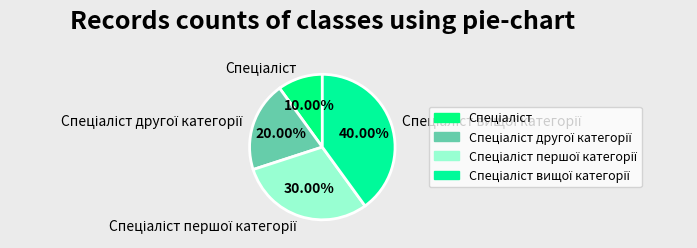

Is there any slice that represents more than half of the pie?

No